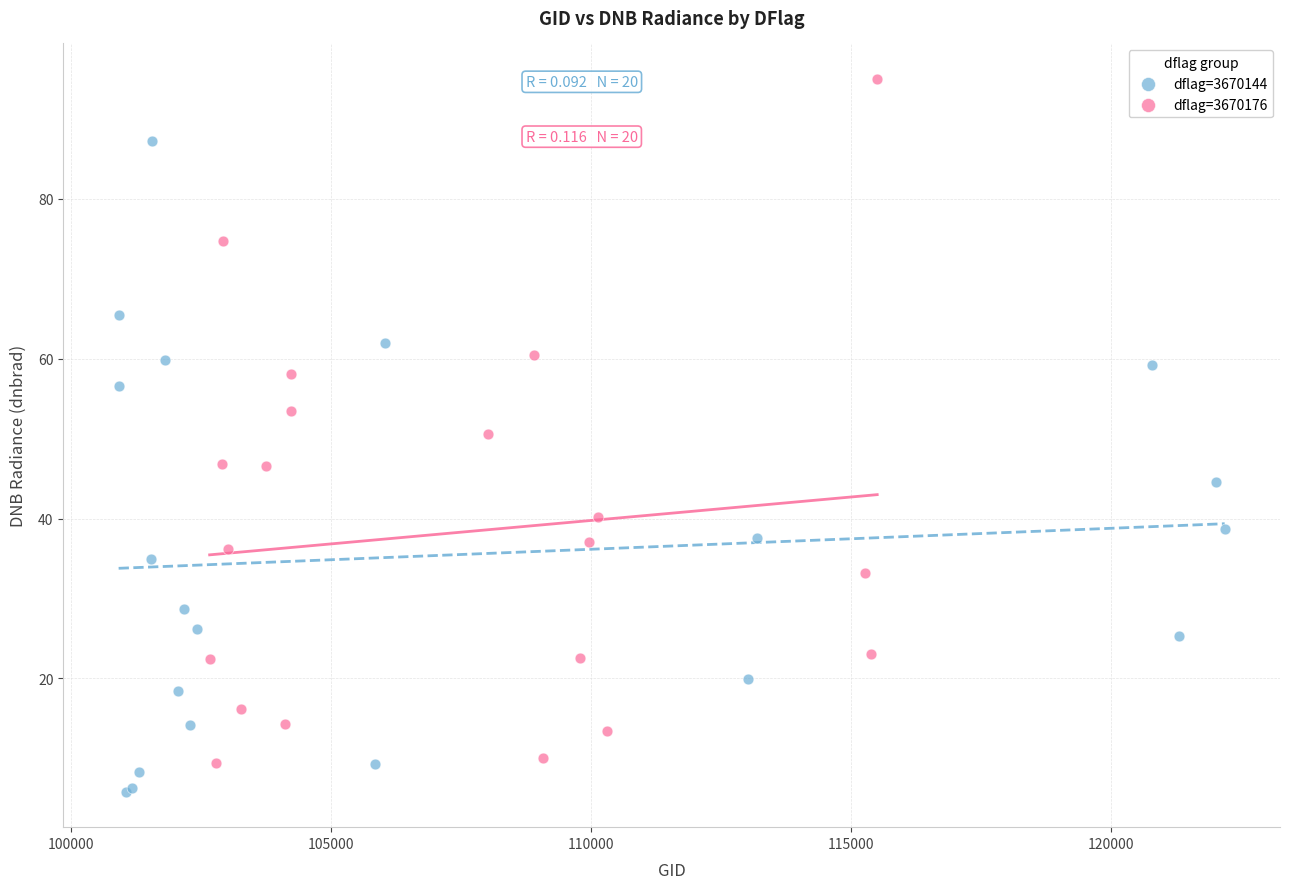

Which series has the largest Y range (max minus min)?

dflag=3670176